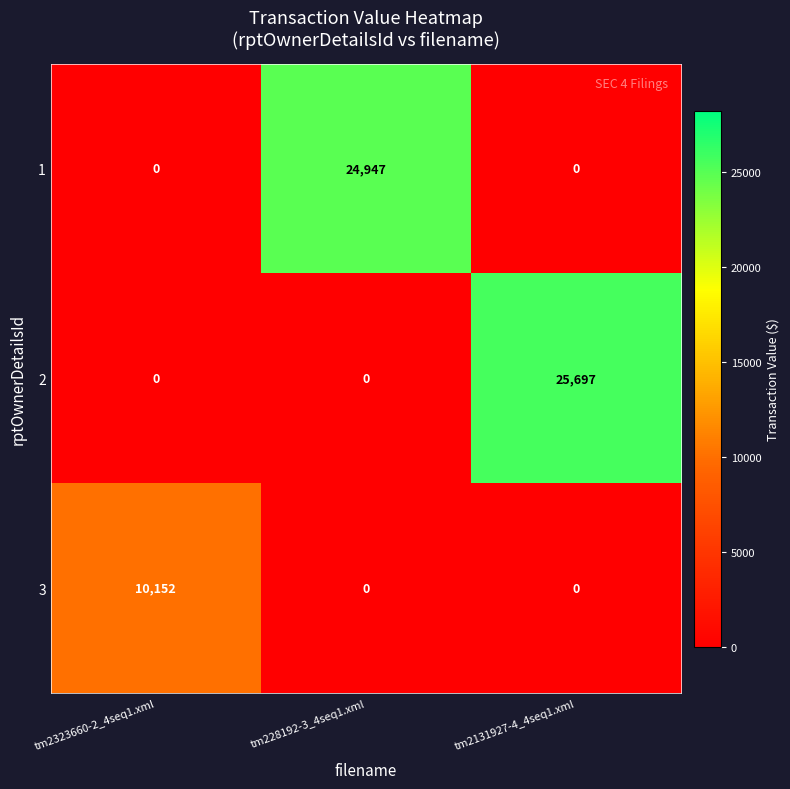

What is the average value of the 1 series?

8316